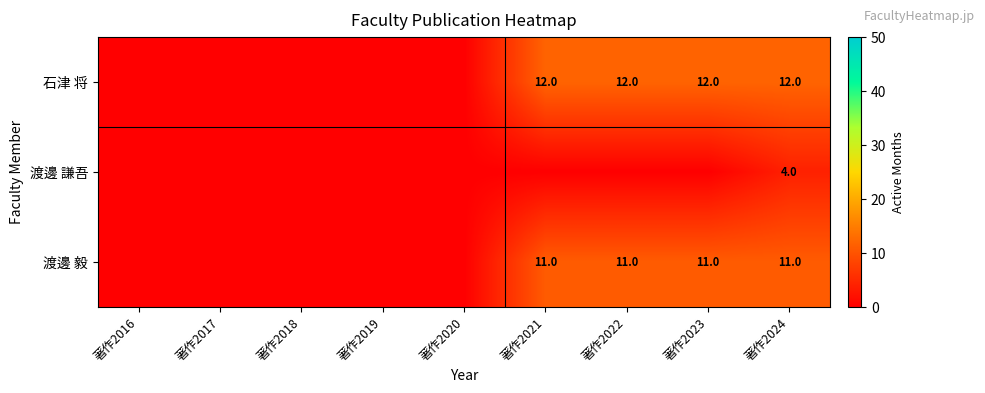

The value of 渡邊 毅 at 著作2024 is 11. True or false?

True